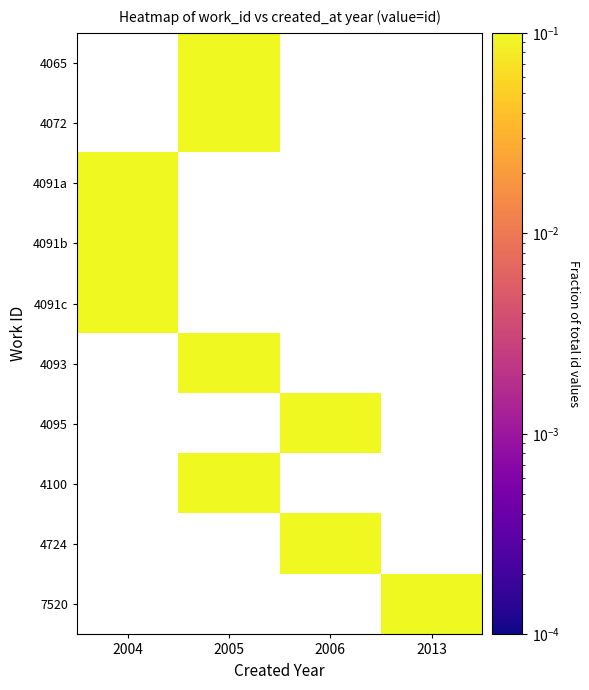

How many values in 7520 are above zero?

1